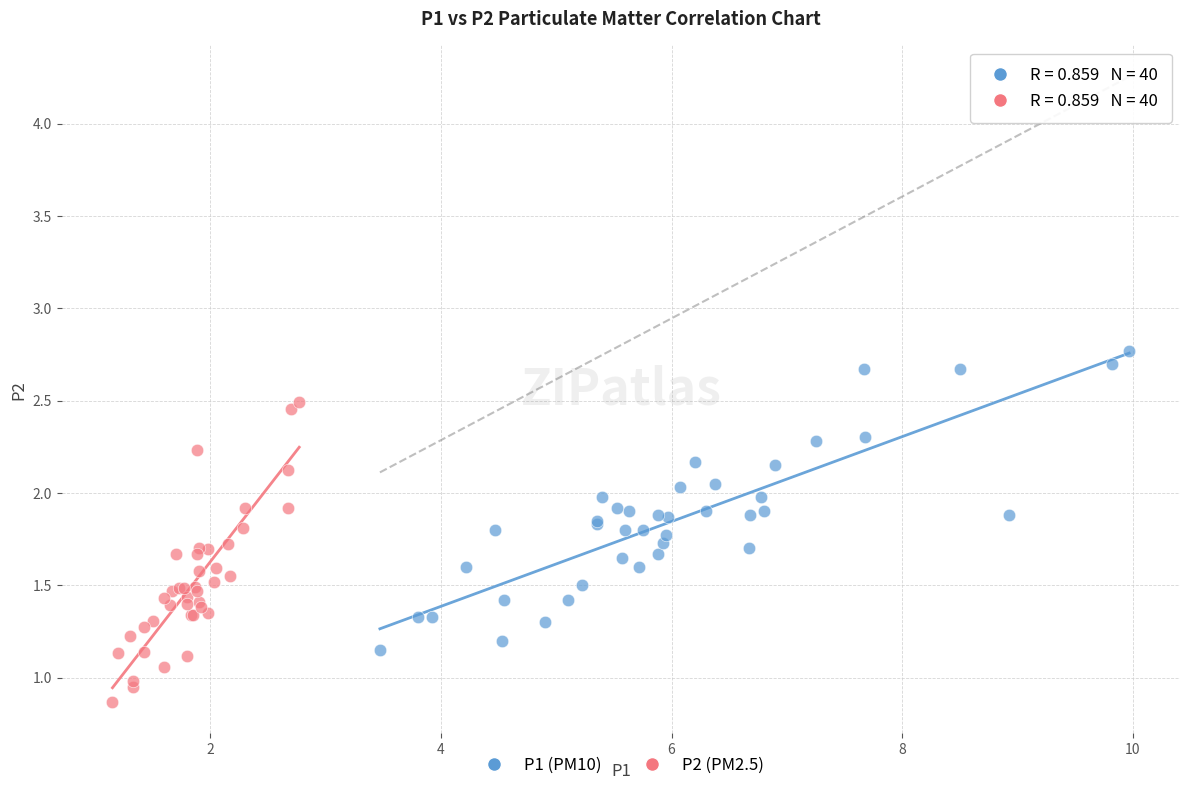

Which series contains the lowest Y value?

P2 (PM2.5)